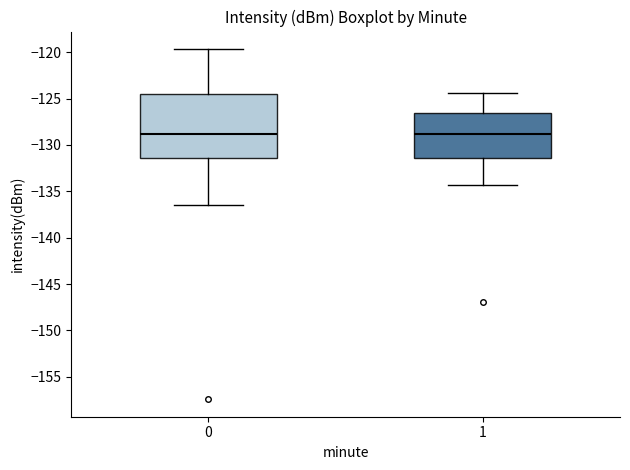

Reading left to right, read every box against the y-axis: the position of its median line, the range the box covers, and the ends of its whiskers. The values are not printed on the chart, so give them approximately, as read against the axis.

0: median -129.0, box -131.5 to -124.5, whiskers -136.5 to -119.5
1: median -129.0, box -131.5 to -126.5, whiskers -134.5 to -124.5